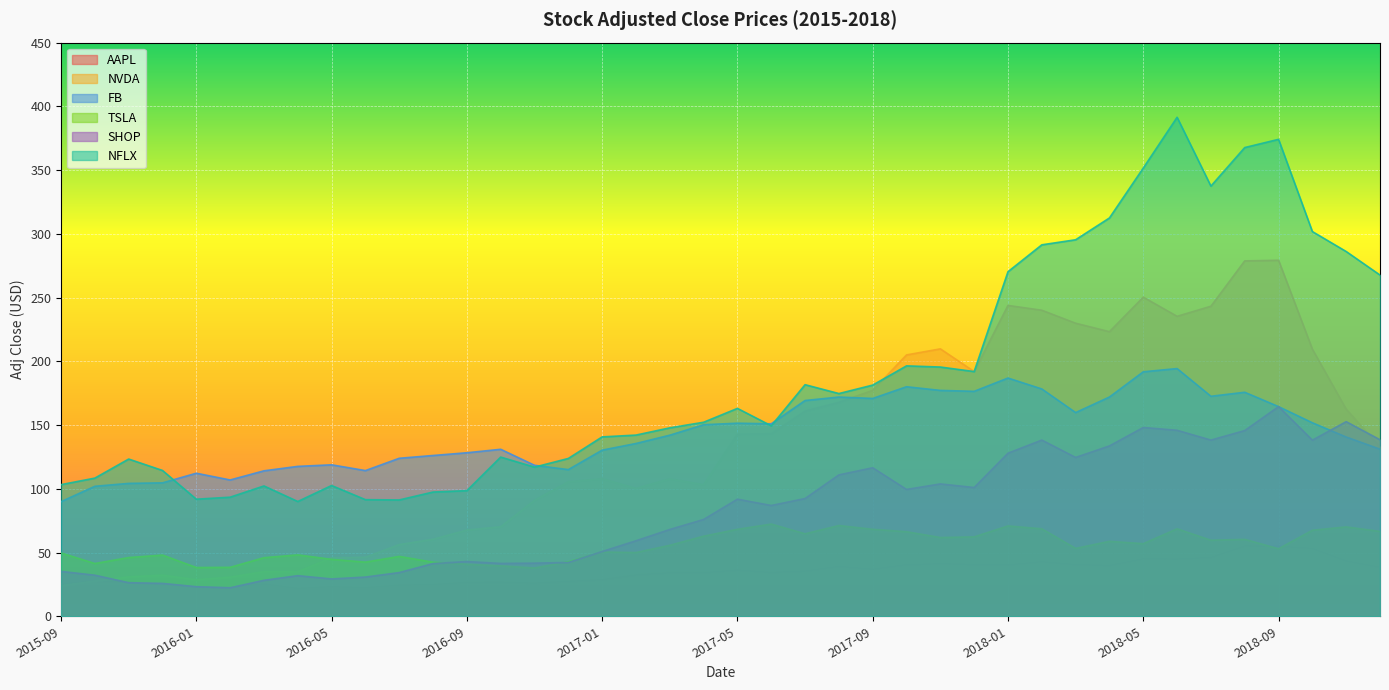

Reading right to left, extract all data points from this chart.

AAPL: 38.6	43.5	53.3	55.0	55.3	46.2	45.0	45.2	40.0	40.6	42.9	40.3	40.8	41.3	40.6	37.0	39.2	35.6	34.4	36.4	34.2	34.2	32.5	28.8	27.5	26.1	26.8	26.7	24.9	24.5	22.4	23.3	21.9	25.4	22.4	22.6	24.4	27.3	27.6	25.5
NVDA: 132.8	162.4	209.5	279.3	278.8	243.2	235.3	250.3	223.2	229.9	240.1	243.8	192.0	209.8	205.0	177.2	167.8	161.0	143.2	142.8	103.2	107.8	100.3	107.9	105.5	91.0	70.2	67.6	60.4	56.2	46.3	45.9	34.9	35.0	30.7	28.7	32.3	30.9	27.7	24.0
FB: 131.1	140.6	151.8	164.5	175.7	172.6	194.3	191.8	172.0	159.8	178.3	186.9	176.5	177.2	180.1	170.9	172.0	169.2	151.0	151.5	150.2	142.1	135.5	130.3	115.1	118.4	131.0	128.3	126.1	123.9	114.3	118.8	117.6	114.1	106.9	112.2	104.7	104.2	102.0	89.9
TSLA: 66.6	70.1	67.5	53.0	60.3	59.6	68.6	56.9	58.8	53.2	68.6	70.9	62.3	61.8	66.3	68.2	71.2	64.7	72.3	68.2	62.8	55.7	50.0	50.4	42.7	37.9	39.5	40.8	42.4	47.0	42.5	44.6	48.2	46.0	38.4	38.2	48.0	46.1	41.4	49.7
SHOP: 138.4	152.7	138.1	164.5	145.7	138.2	145.9	148.1	133.6	124.6	138.2	127.9	101.0	103.8	99.5	116.5	110.9	92.4	86.9	91.9	75.9	68.1	59.2	50.8	42.2	41.7	41.5	42.9	41.4	34.3	30.8	29.3	31.9	28.2	22.4	23.2	25.8	26.3	32.2	35.2
NFLX: 267.7	286.1	301.8	374.1	367.7	337.5	391.4	351.6	312.5	295.4	291.4	270.3	192.0	195.5	196.4	181.4	174.7	181.7	149.4	163.1	152.2	147.8	142.1	140.7	123.8	117.0	124.9	98.6	97.4	91.2	91.5	102.6	90.0	102.2	93.4	91.8	114.4	123.3	108.4	103.3